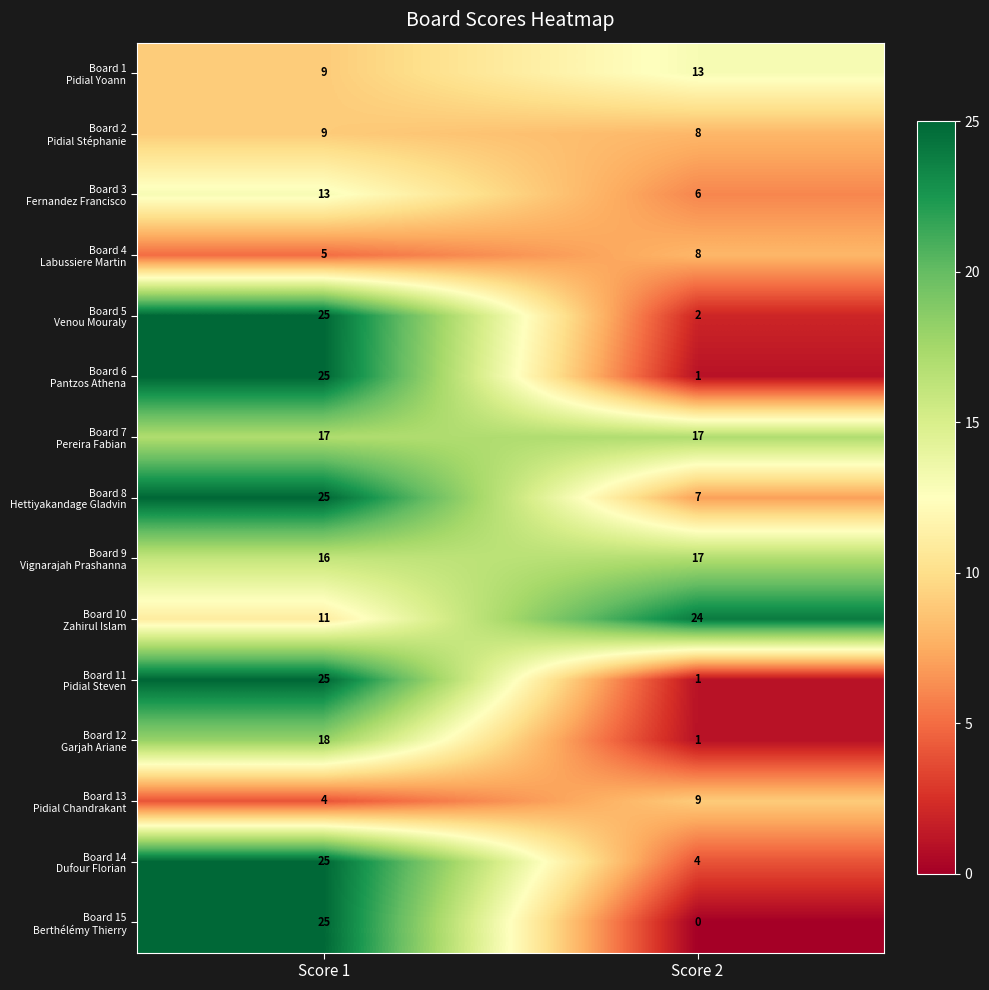

At which category does the chart reach its minimum across all series?

Score 2